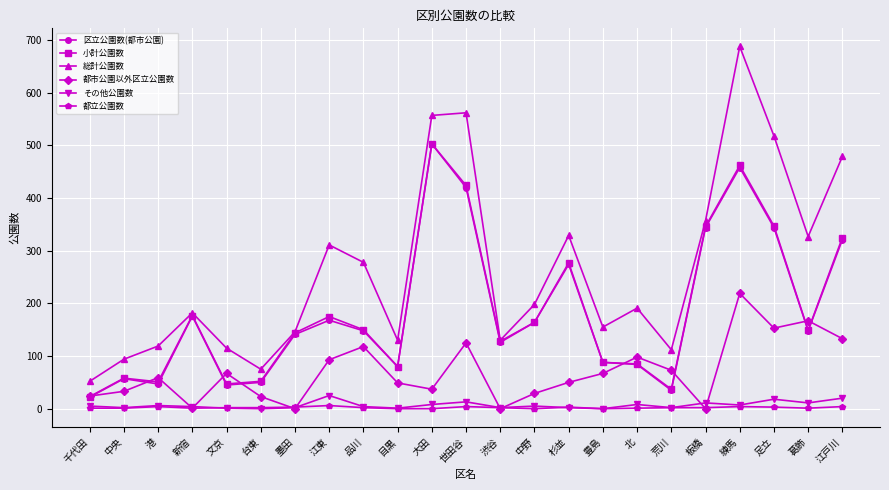

What is the spread (max minus min) of values at 千代田?

51